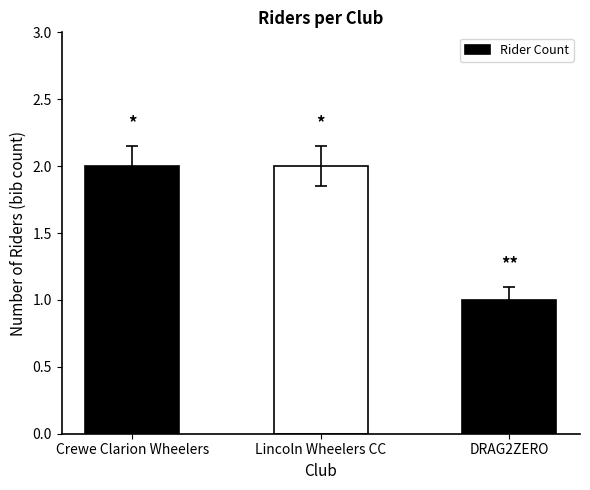

Count the number of data series in this chart.

1